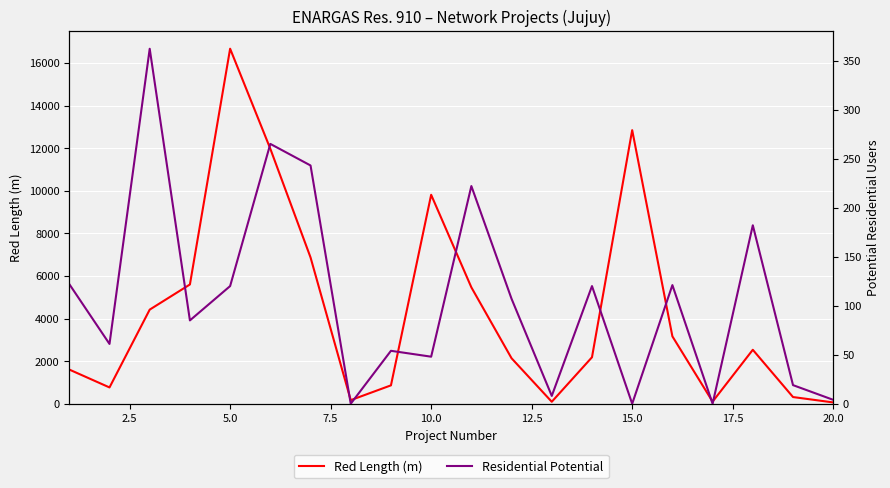

The value of Red Length (m) at 5.0 is 5032. True or false?

False